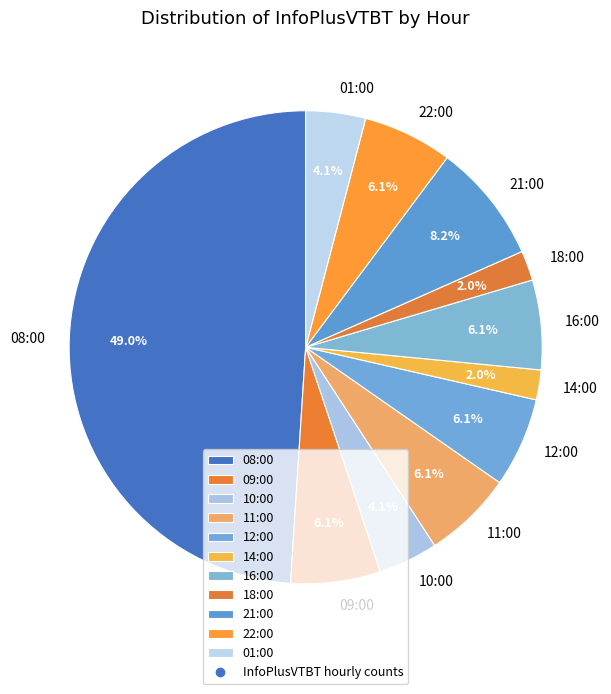

Do 22:00 and 12:00 together represent more than half of the pie?

No